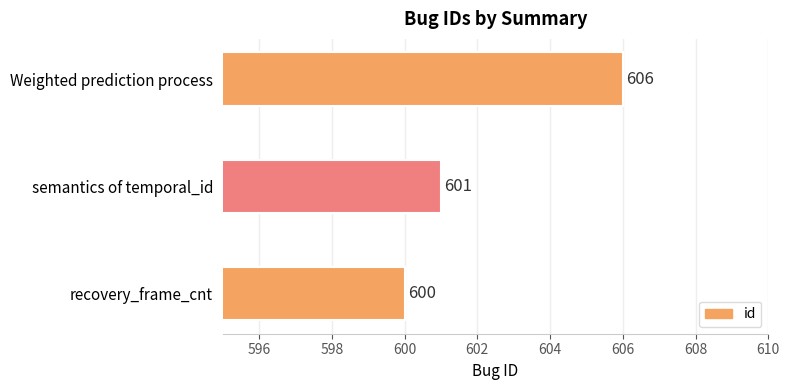

What is the smallest value displayed?

600